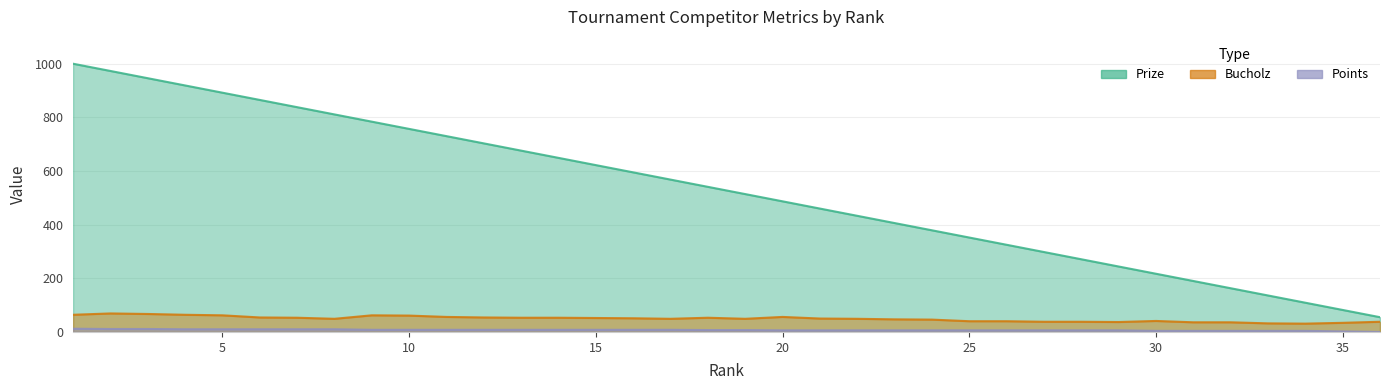

The value of Prize at 17 is 860. True or false?

False